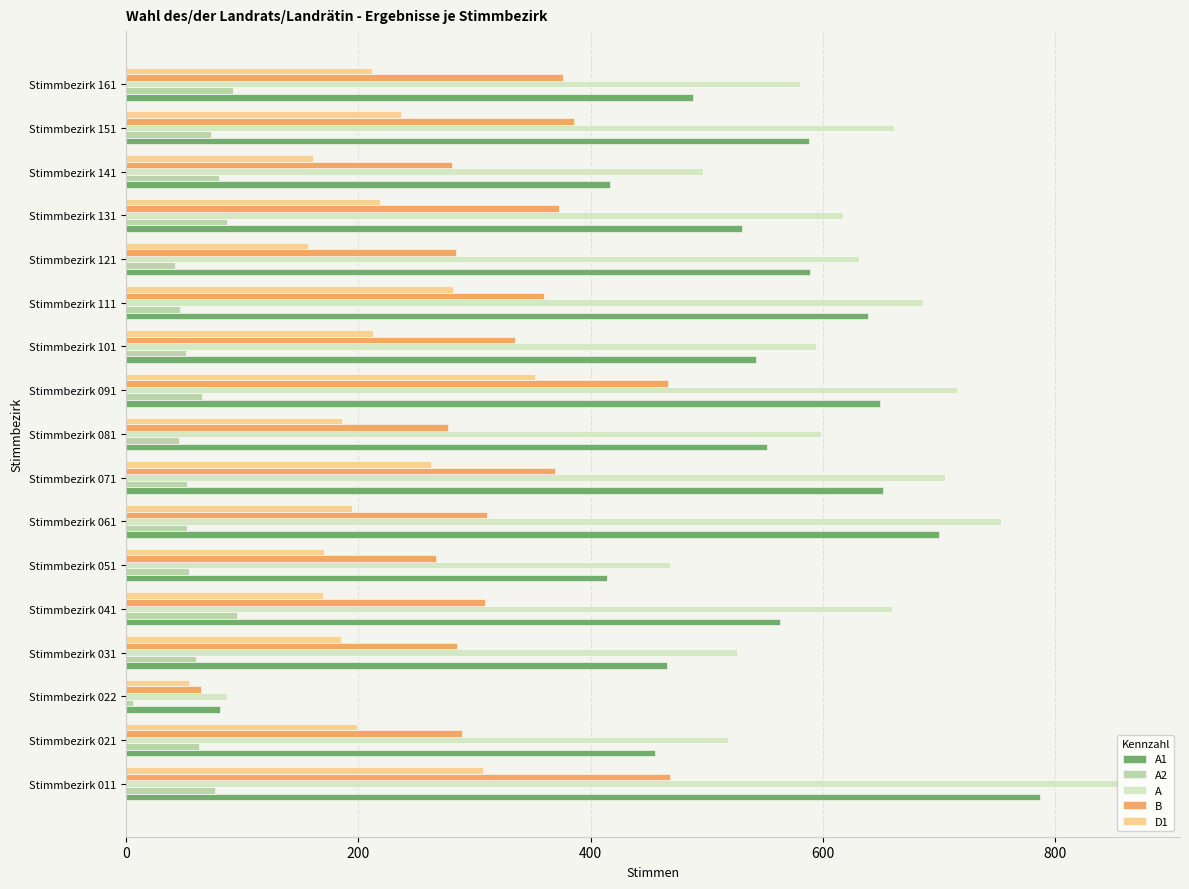

Rank the series by their maximum value, from lowest to highest.

A2, D1, B, A1, A